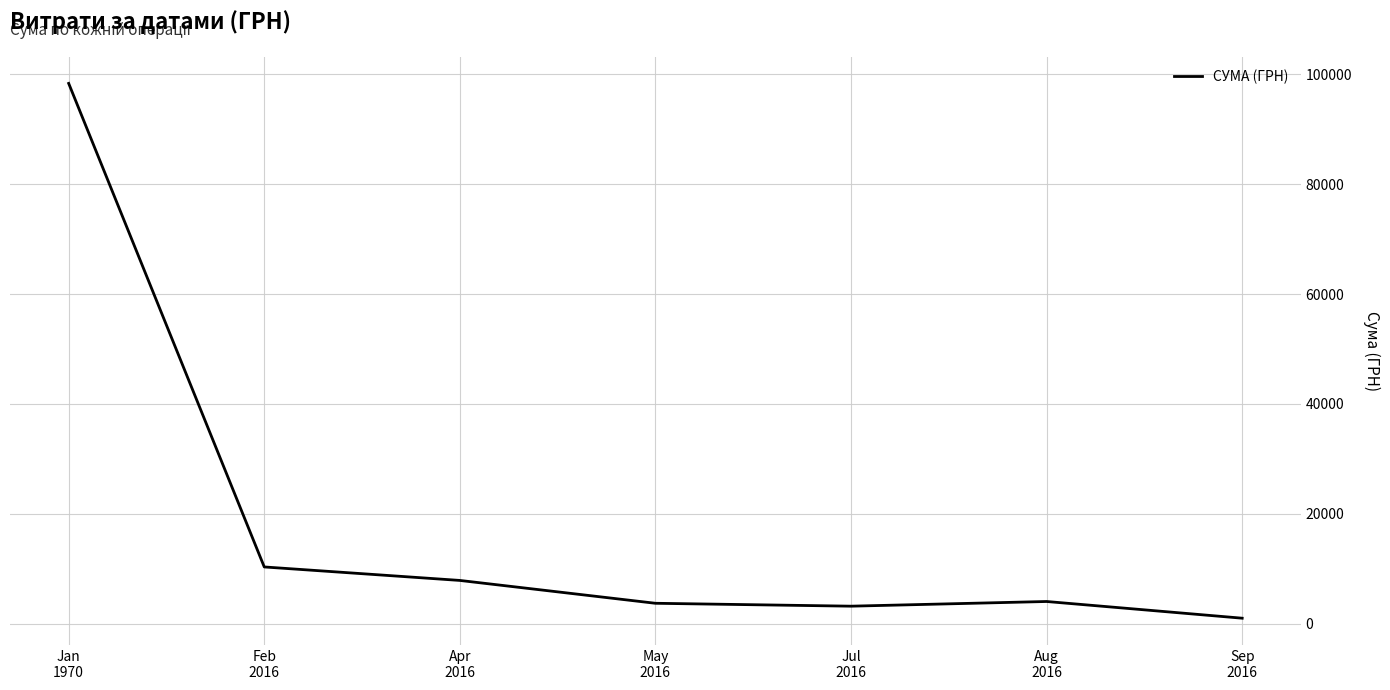

What is the greatest value displayed?

98353.7